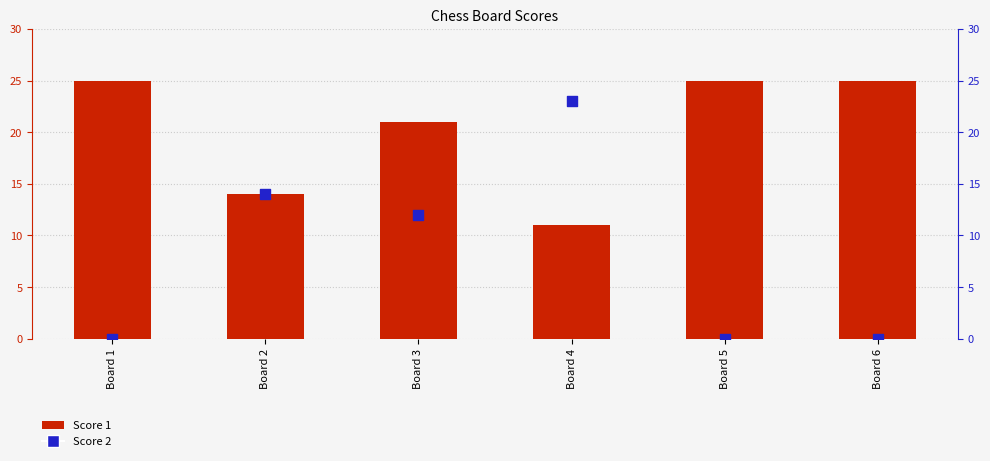

What is the total value across all series at Board 6?

25